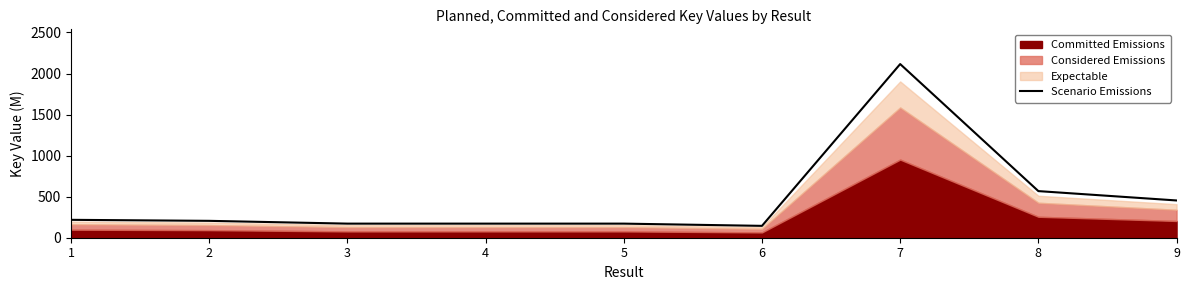

What is the sum of all values?

4219.9